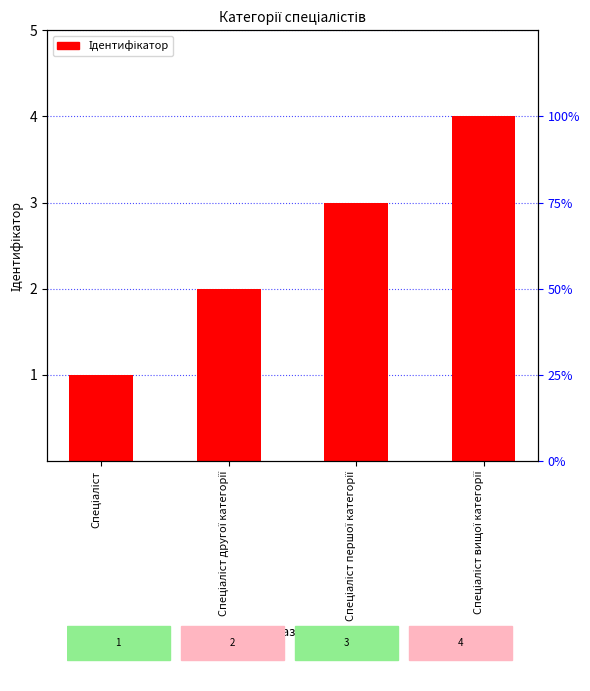

How many bars are there in total?

4